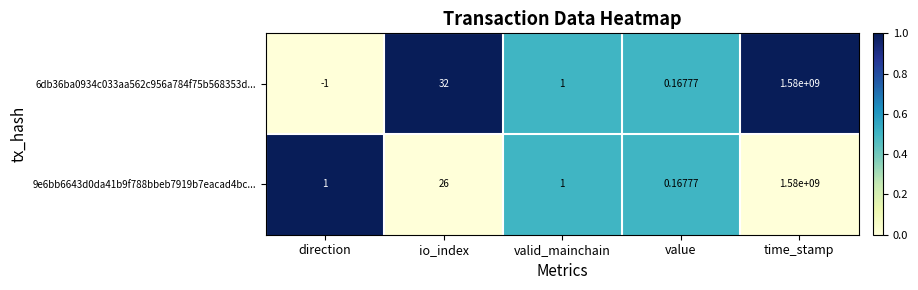

At which category is the sum across all series the highest?

time_stamp